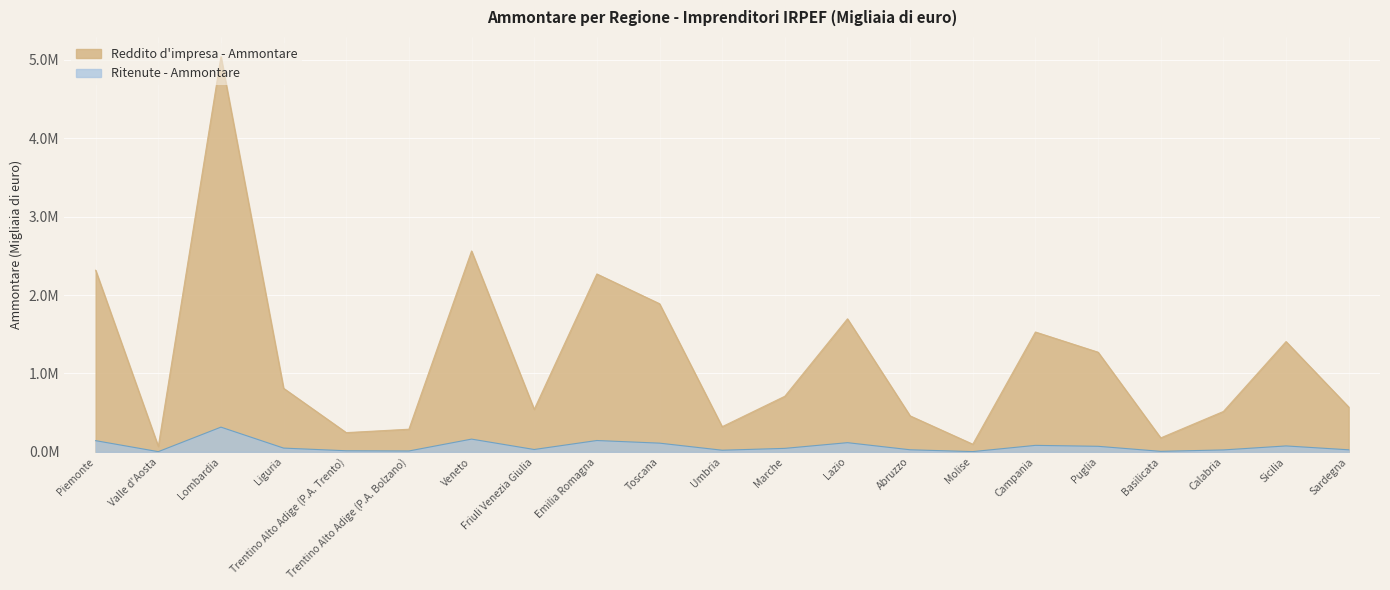

What is the difference between the maximum and minimum values in the Ritenute - Ammontare series?

312465